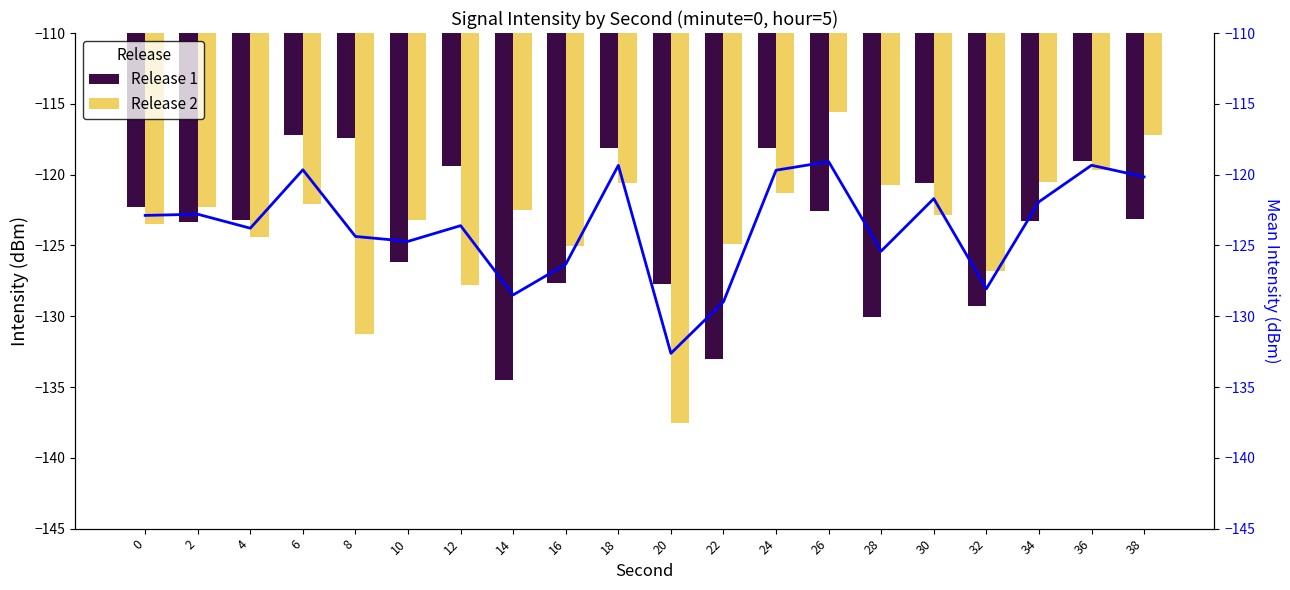

Reading left to right, list all the values displayed in this chart.

Release 1: -122.3	-123.3	-123.2	-117.2	-117.4	-126.2	-119.4	-134.5	-127.6	-118.1	-127.7	-133.0	-118.1	-122.6	-130.0	-120.6	-129.3	-123.3	-119.0	-123.1
Release 2: -123.5	-122.3	-124.4	-122.1	-131.3	-123.2	-127.8	-122.5	-125.0	-120.6	-137.6	-124.9	-121.3	-115.6	-120.8	-122.8	-126.8	-120.5	-119.6	-117.2
Mean Intensity: -122.9	-122.8	-123.8	-119.7	-124.4	-124.7	-123.6	-128.5	-126.3	-119.3	-132.6	-129.0	-119.7	-119.1	-125.4	-121.7	-128.1	-121.9	-119.3	-120.2